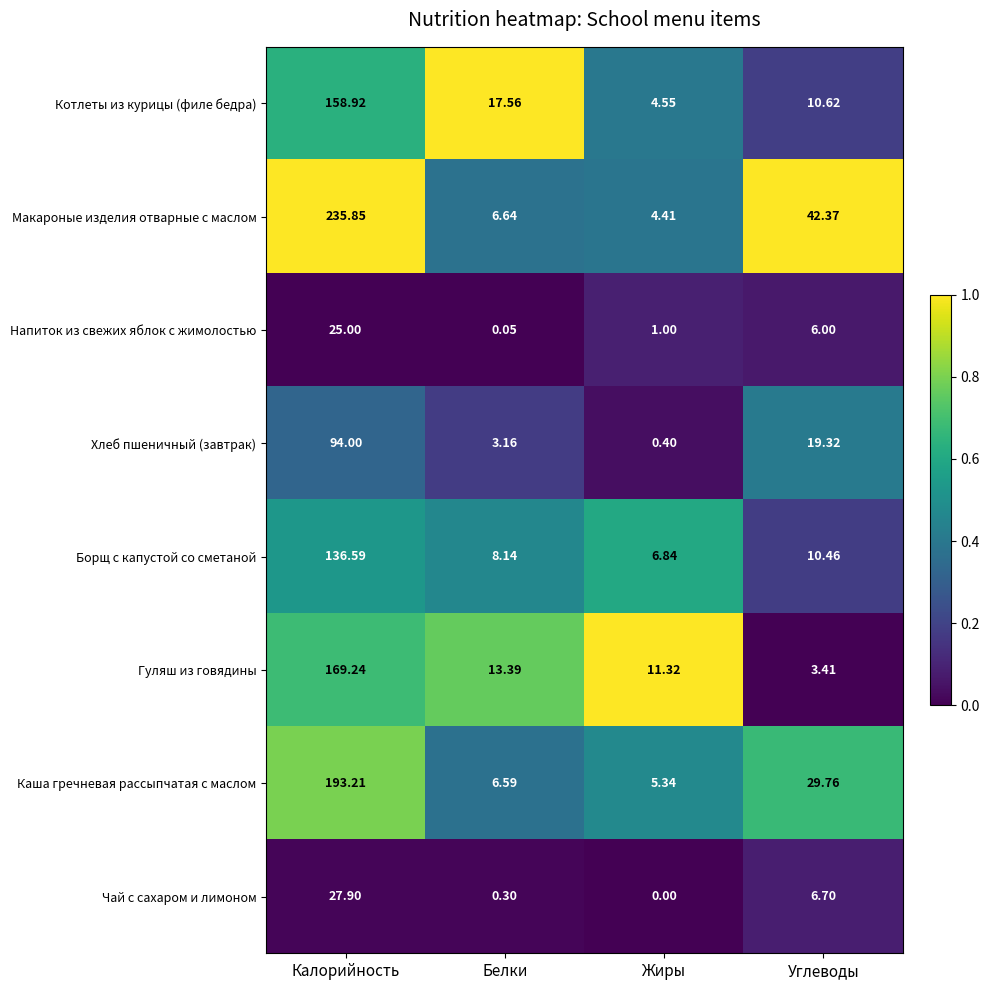

Is the value of Хлеб пшеничный (завтрак) at Калорийность greater than the value of Борщ с капустой со сметаной at Углеводы?

Yes